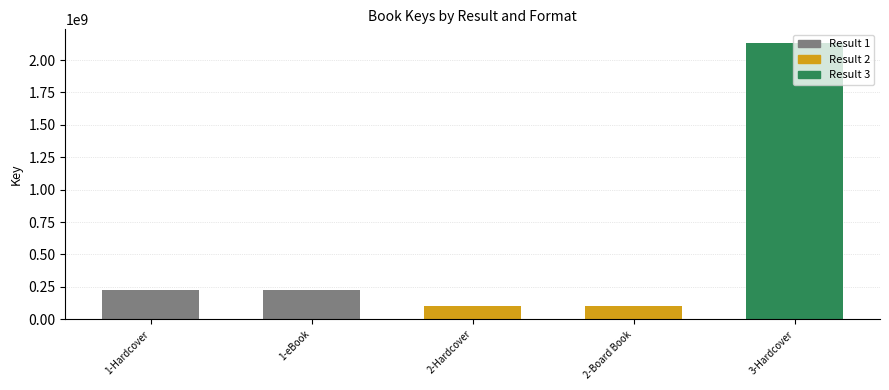

The value at 2-Hardcover is 37156355. True or false?

False